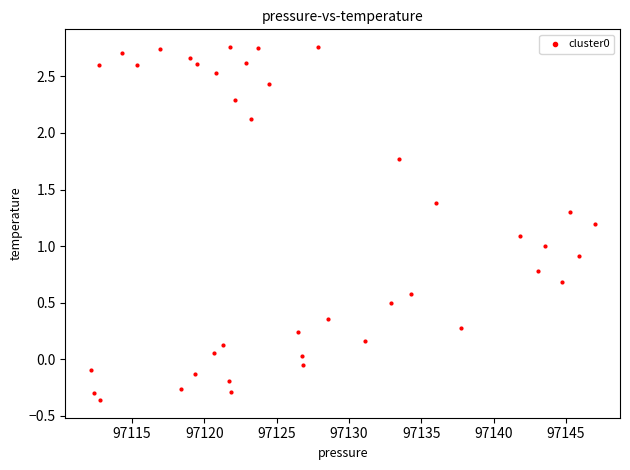

What is the range of X values (max minus min)?

34.9